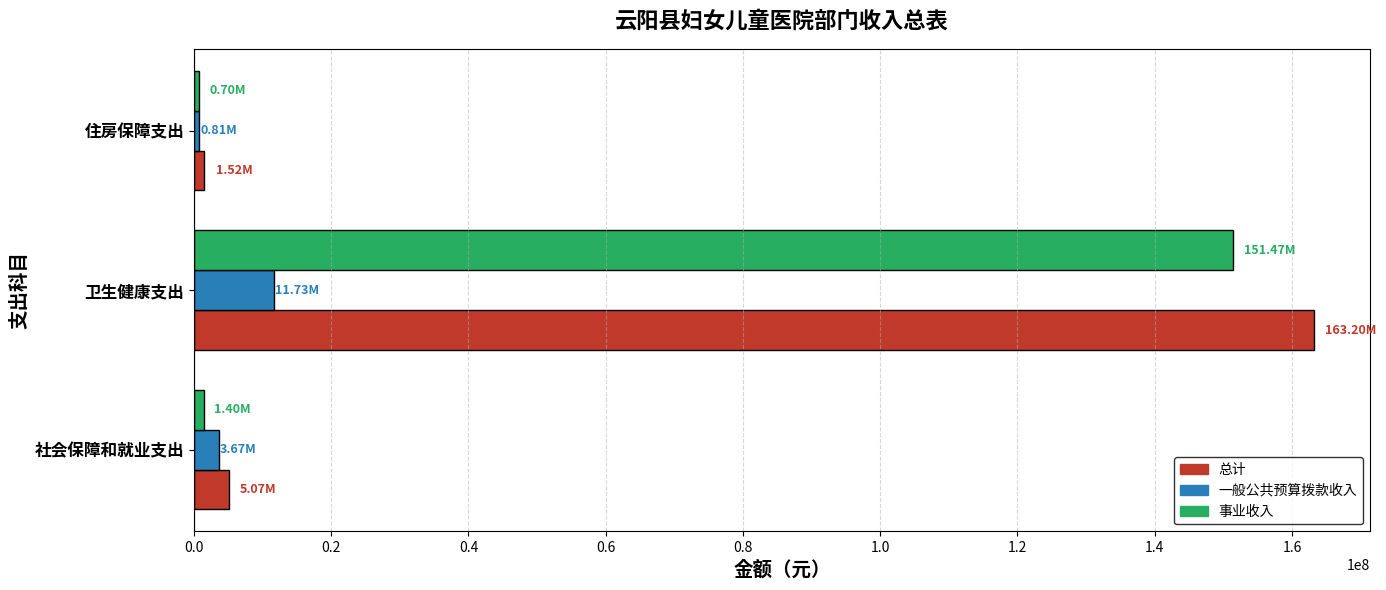

Which label corresponds to the largest value in the chart?

卫生健康支出